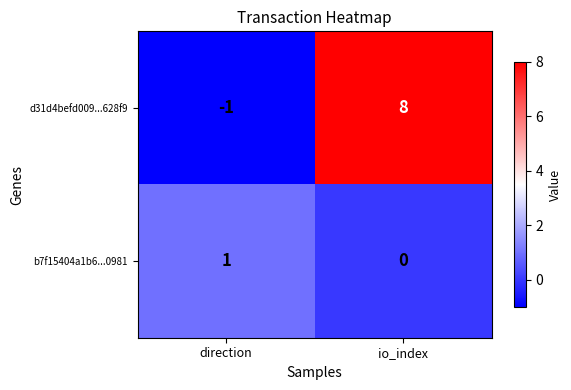

What is the maximum value shown in the chart?

8